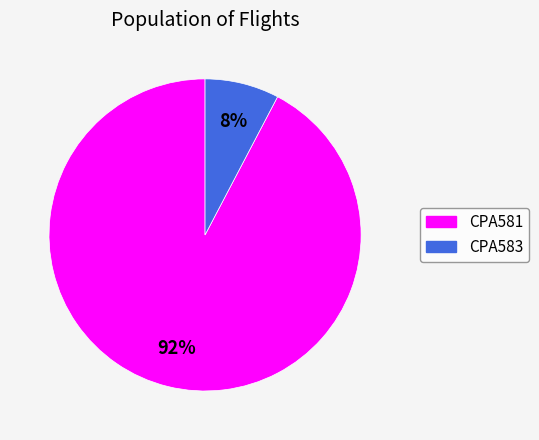

How many segments does this pie chart have?

2